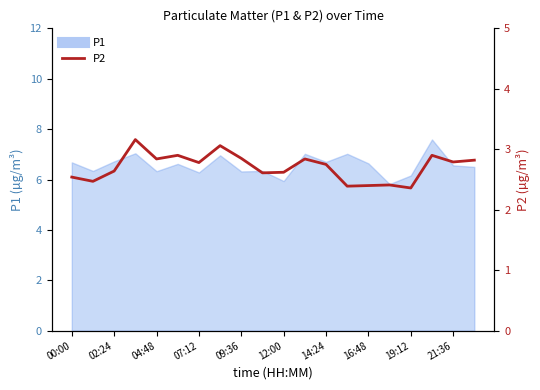

Is it true that the value at 13 is 2.4?

True